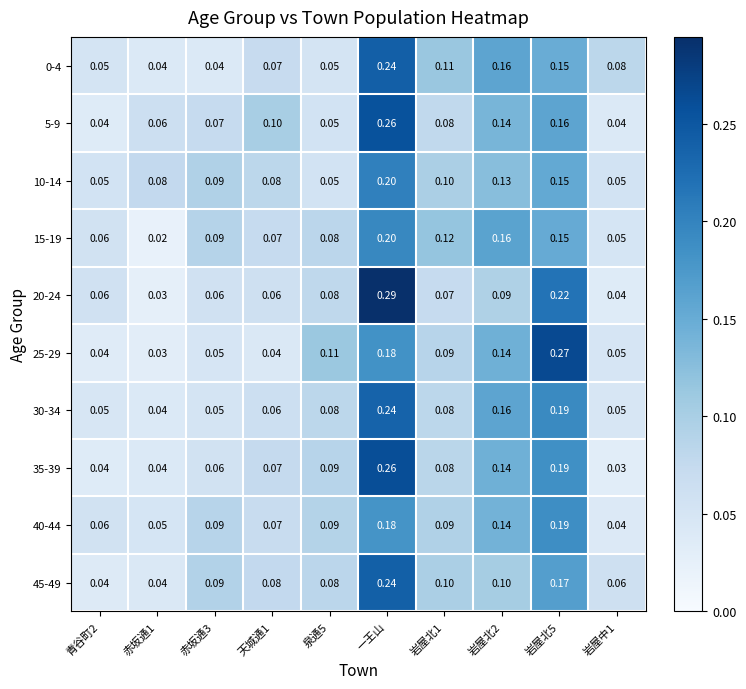

At which category is the sum across all series the highest?

一王山